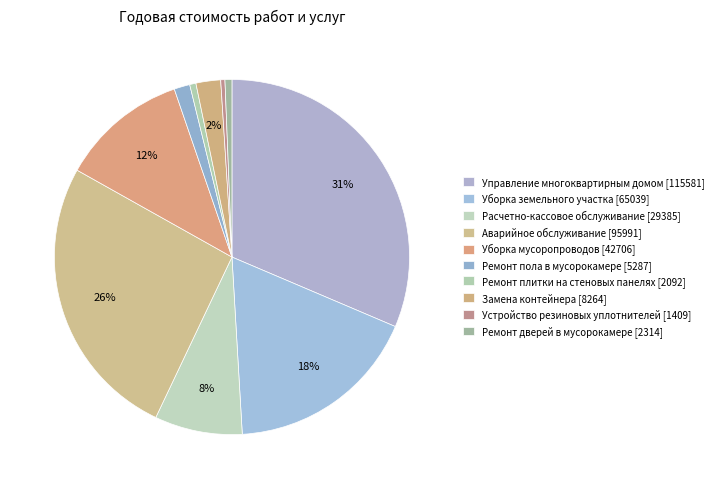

Count the number of slices in the pie.

10